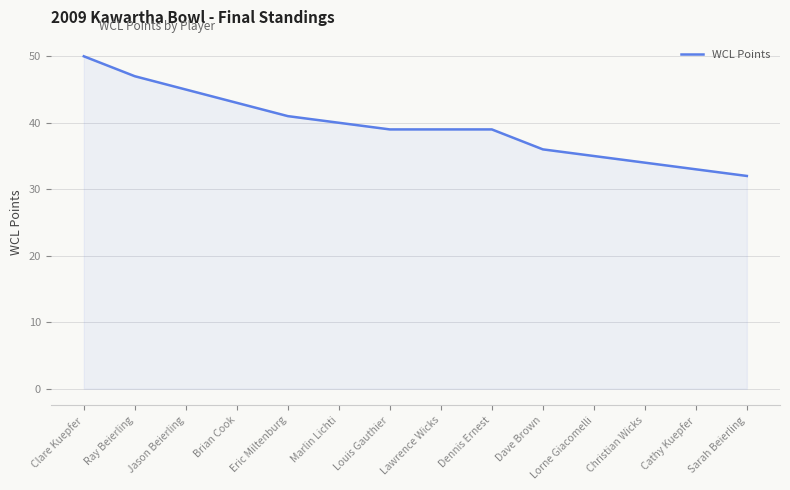

How many lines are shown in the chart?

1